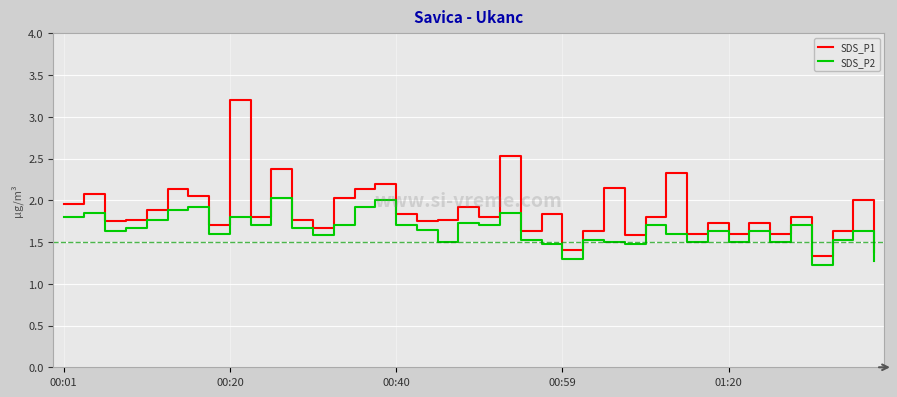

True or false: SDS_P2 and SDS_P1 intersect in this chart.

False